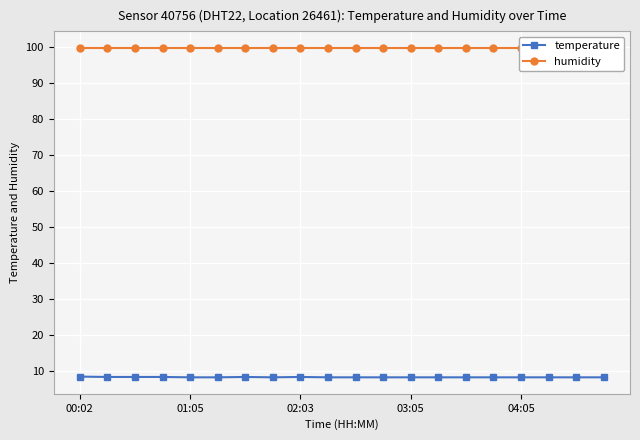

What is the average value of the temperature series?

8.1